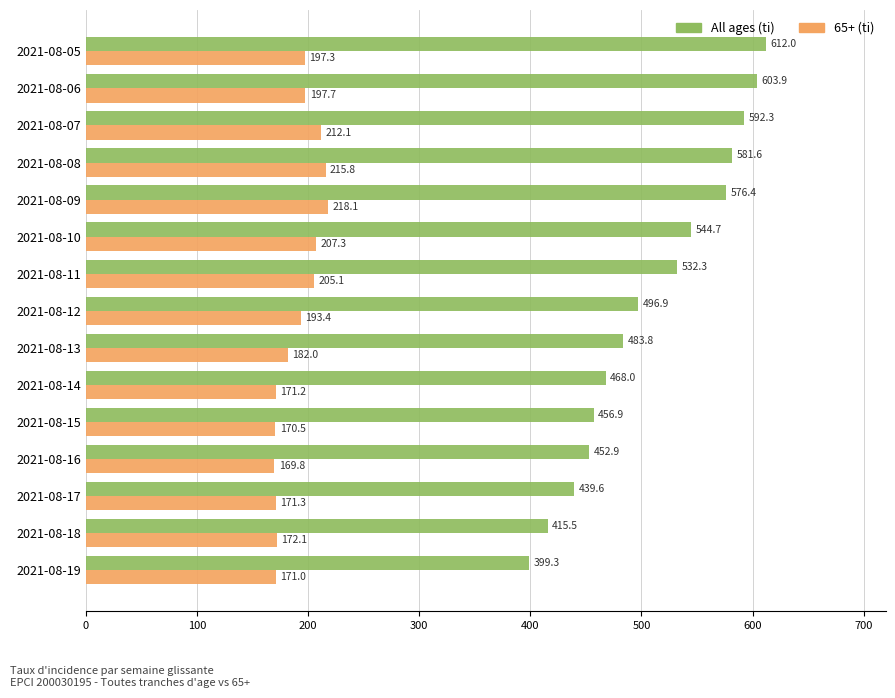

Rank the series at 2021-08-18 from lowest to highest value.

65+ (ti), All ages (ti)